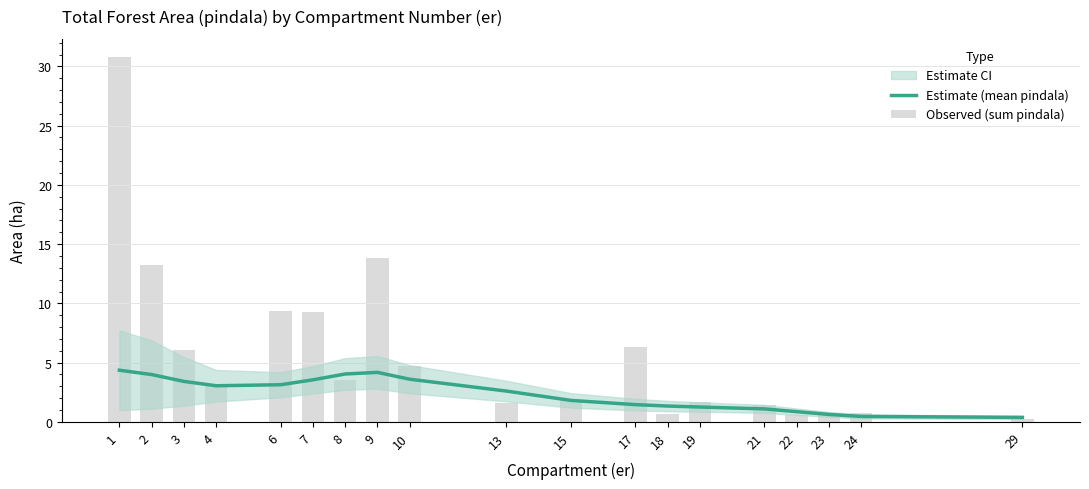

The Observed (sum pindala) series shows 3.2 at 4. True or false?

True